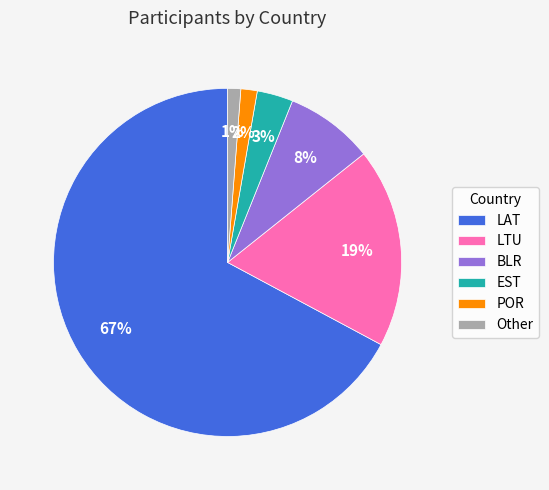

To the nearest percent, what is the difference between the LTU and POR slice percentages?

17%